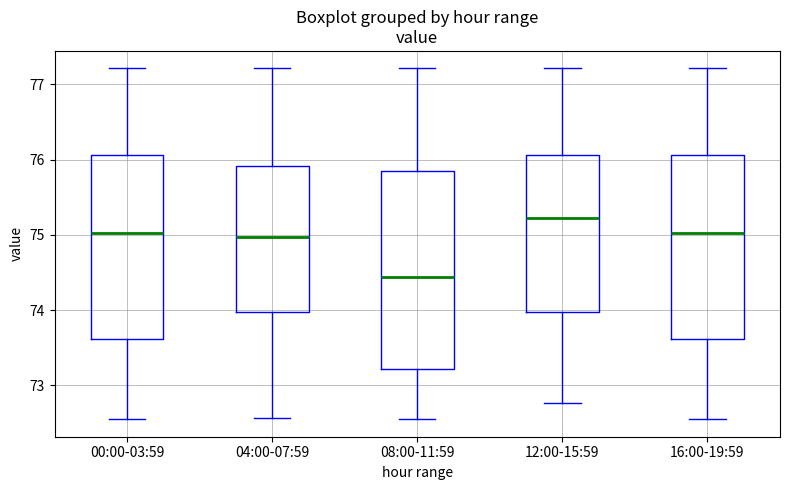

Where is the upper edge of the box for 04:00-07:59 on the y-axis? The values are not printed on the chart, so give them approximately, as read against the axis.

75.9